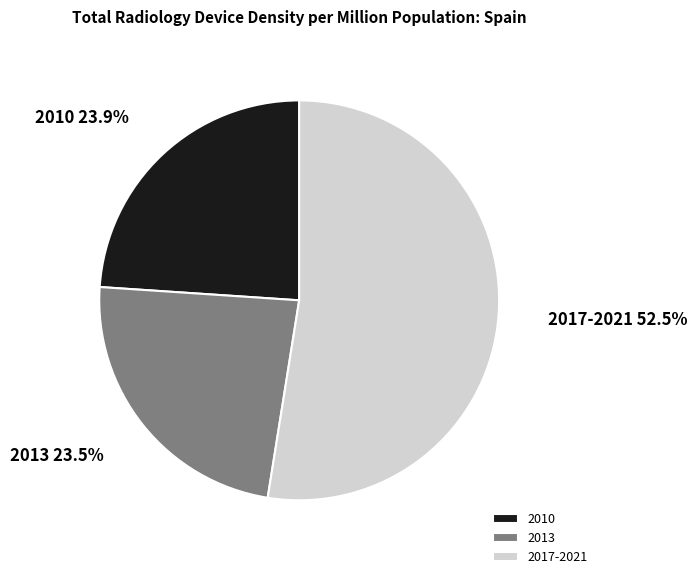

How many segments does this pie chart have?

3